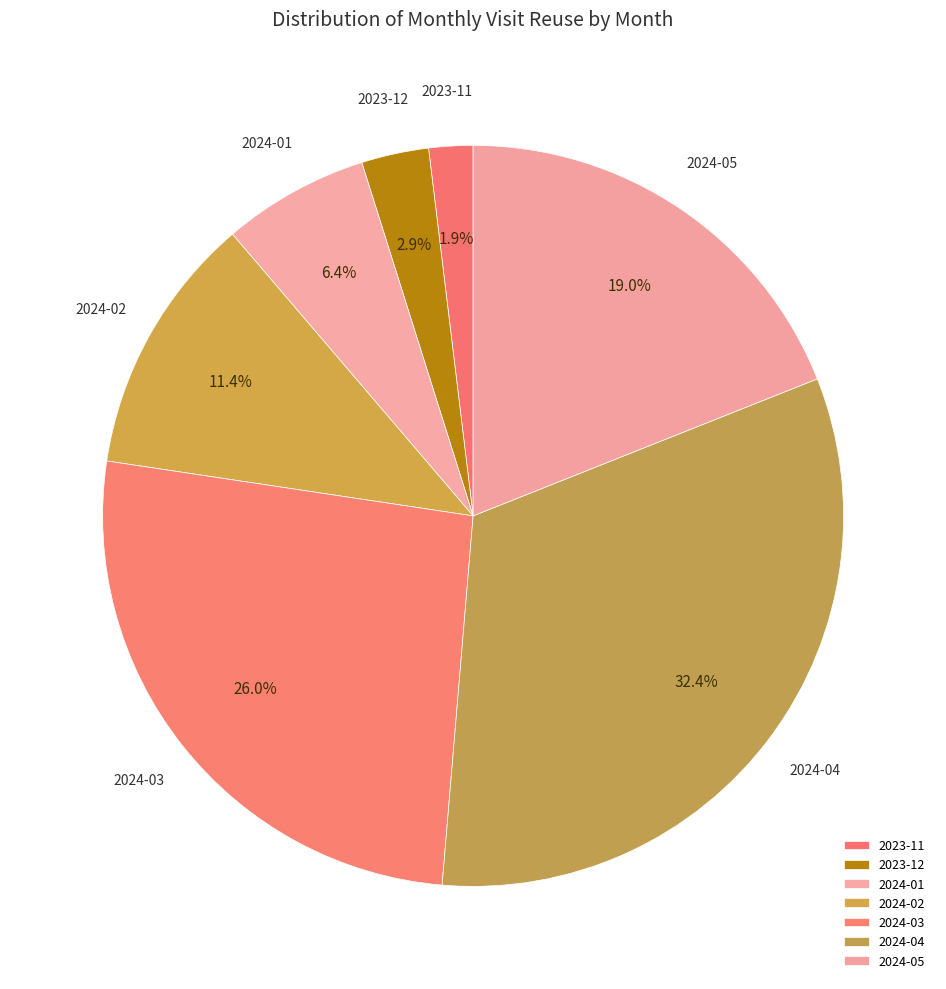

Which category has the smallest portion of the pie?

2023-11